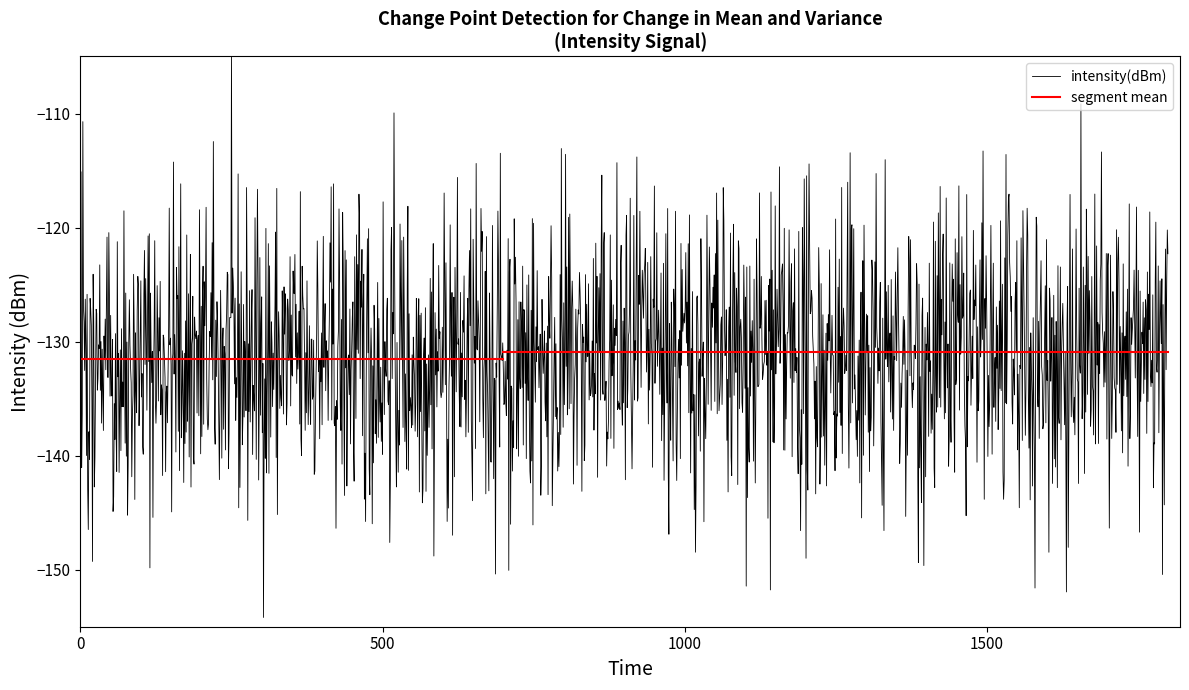

What is the sum of the values at 8 and 28?

-263.8